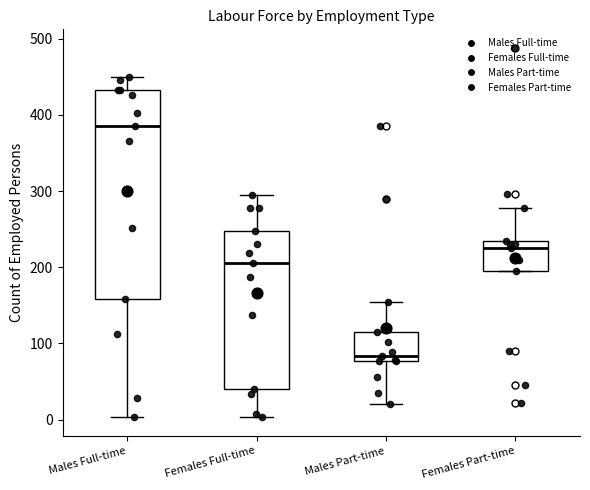

Which box is the tallest, from its lower edge to its upper edge?

Males Full-time